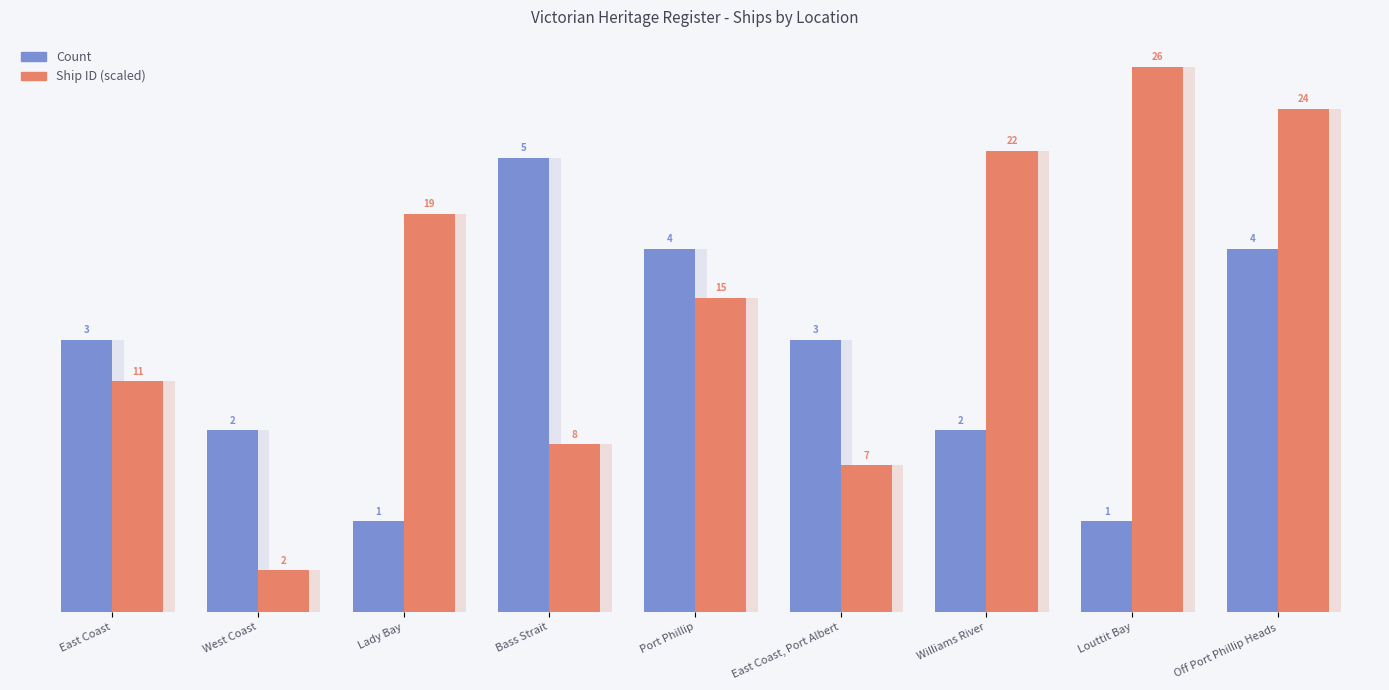

How many data points in Count are less than 3?

4